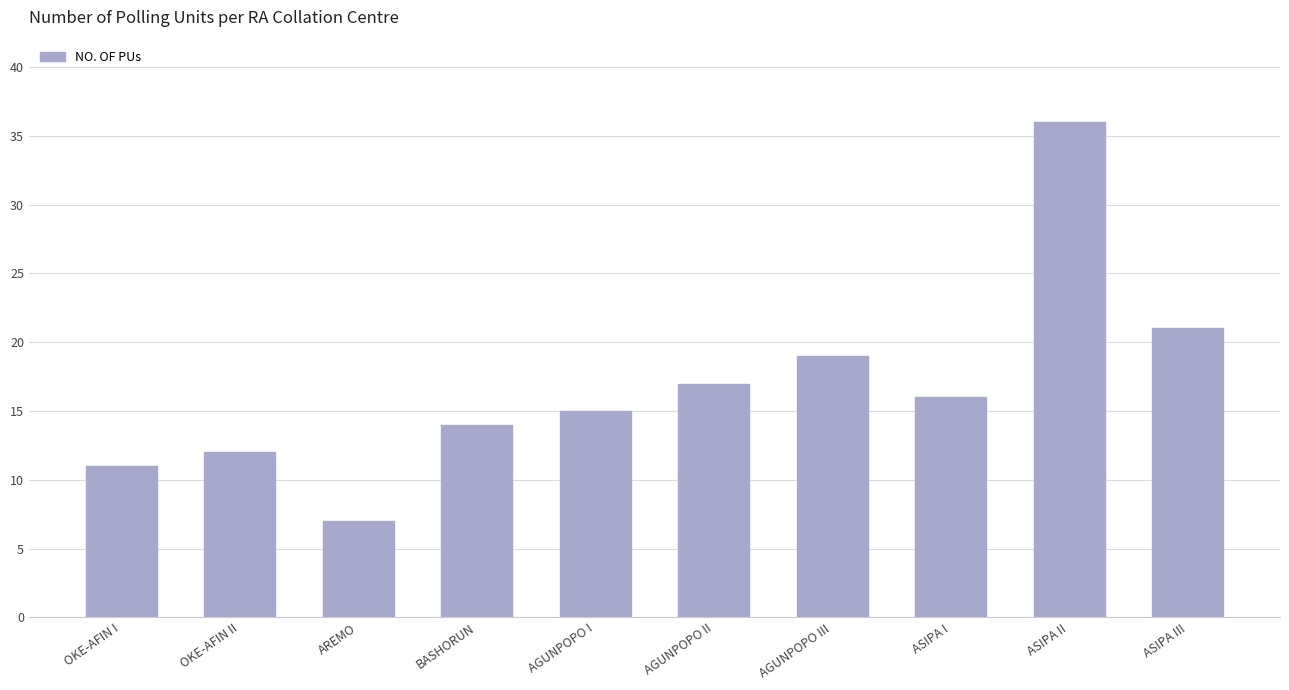

How many bars are there in total?

10